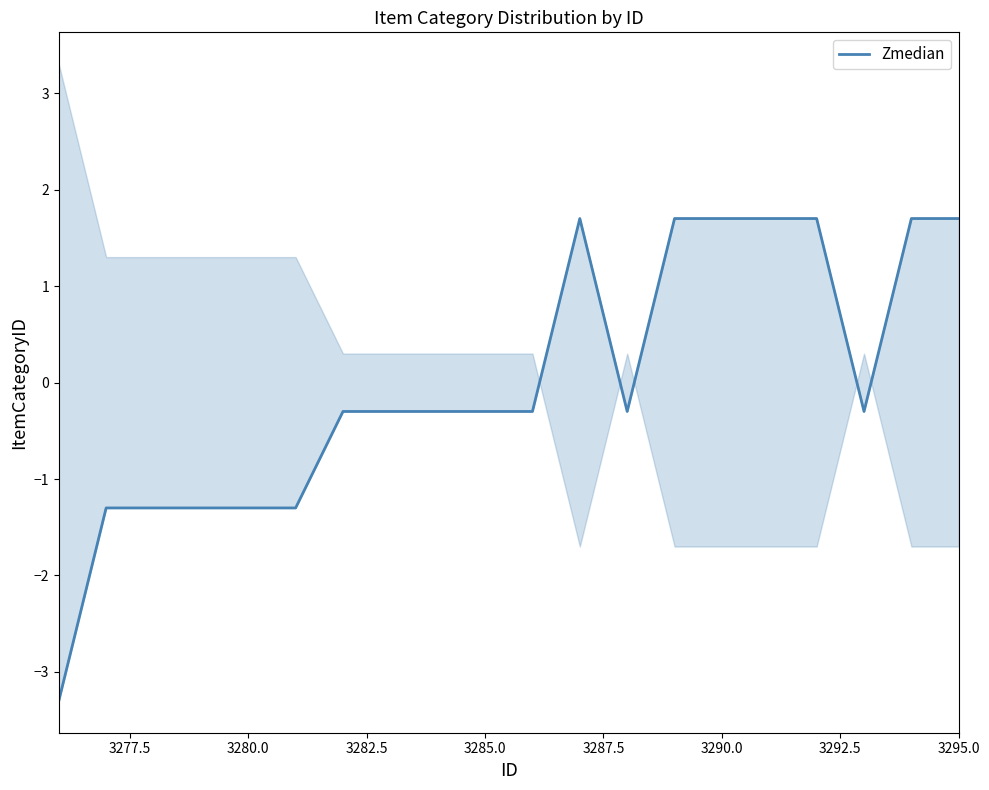

What is the maximum value shown in the chart?

1.7